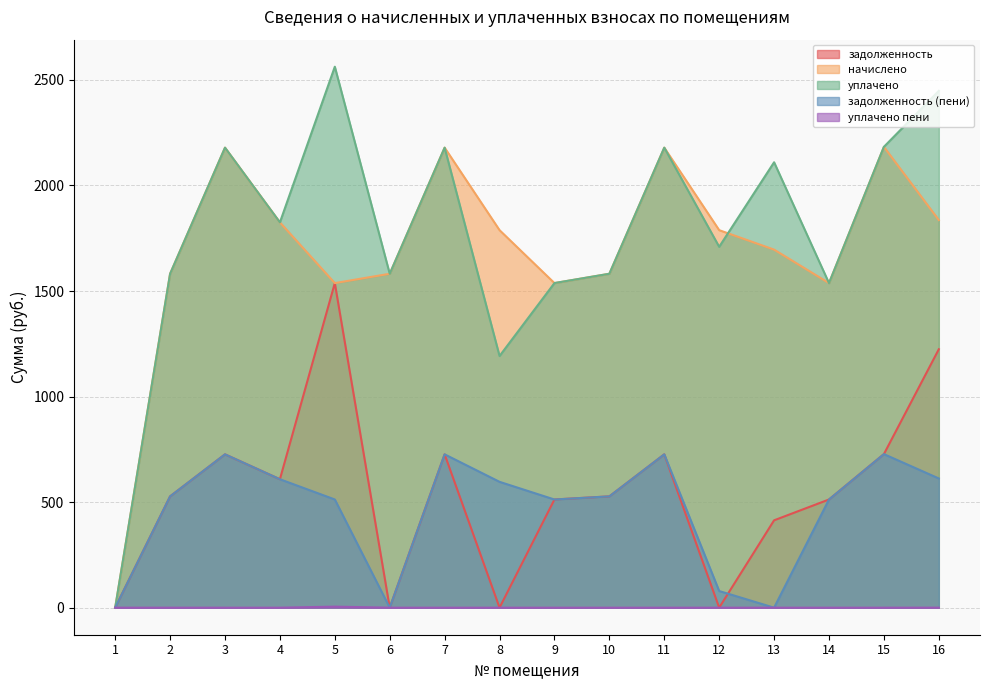

Reading left to right, list all the values displayed in this chart.

задолженность: 1=0.0	2=527.2	3=726.3	4=608.4	5=1537.5	6=0.0	7=726.3	8=0.0	9=512.5	10=527.2	11=726.3	12=0.0	13=413.8	14=512.5	15=727.6	16=1224.1
начислено: 1=0.0	2=1581.7	3=2179.0	4=1825.1	5=1537.5	6=1581.7	7=2179.0	8=1788.2	9=1537.5	10=1581.7	11=2179.0	12=1788.2	13=1696.0	14=1537.5	15=2182.7	16=1836.1
уплачено: 1=0.0	2=1581.6	3=2179.0	4=1825.1	5=2562.4	6=1581.7	7=2179.0	8=1192.1	9=1537.7	10=1581.7	11=2179.0	12=1709.4	13=2109.8	14=1537.5	15=2183.0	16=2448.2
задолженность (пени): 1=0.0	2=527.3	3=726.3	4=608.4	5=512.5	6=0.0	7=726.3	8=596.1	9=512.4	10=527.2	11=726.3	12=78.8	13=0.0	14=512.5	15=727.3	16=612.0
уплачено пени: 1=0.0	2=0.0	3=0.0	4=0.0	5=4.9	6=0.0	7=0.0	8=0.0	9=0.0	10=0.0	11=0.0	12=0.0	13=0.0	14=0.0	15=0.0	16=0.1